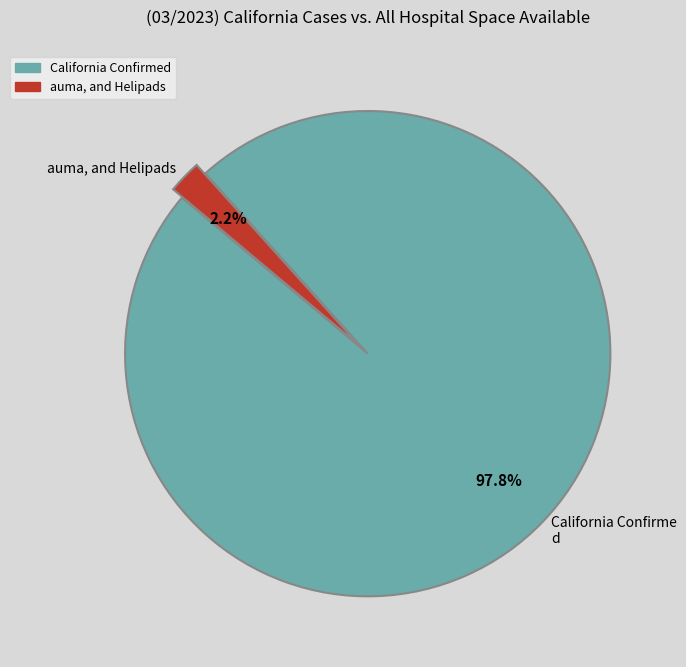

Rank the categories by value from lowest to highest.

auma, and Helipads, California Confirme d